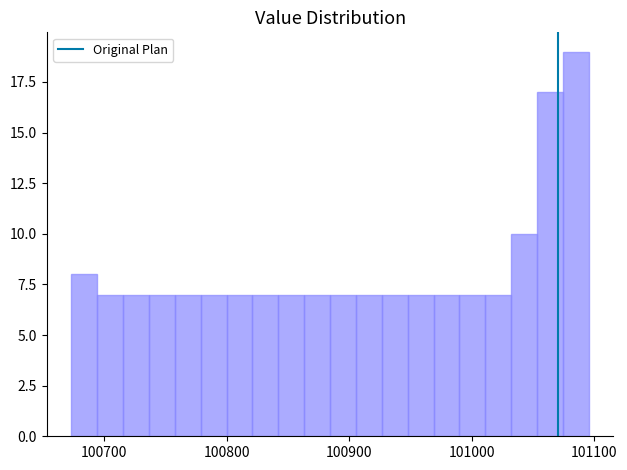

Around what value on the x-axis is the tallest bar? Give the approximate position of its centre, as read against the axis.

101080